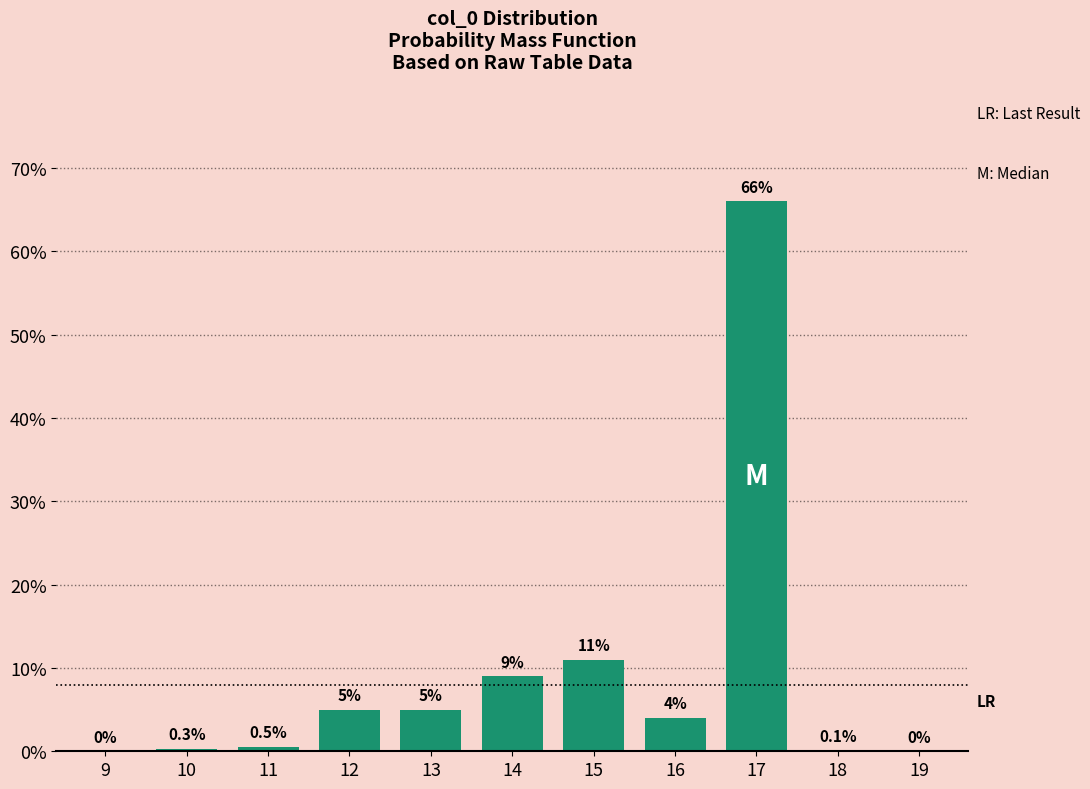

Reading right to left, extract all data points from this chart.

19=0.0	18=0.1	17=66.0	16=4.0	15=11.0	14=9.0	13=5.0	12=5.0	11=0.5	10=0.3	9=0.0